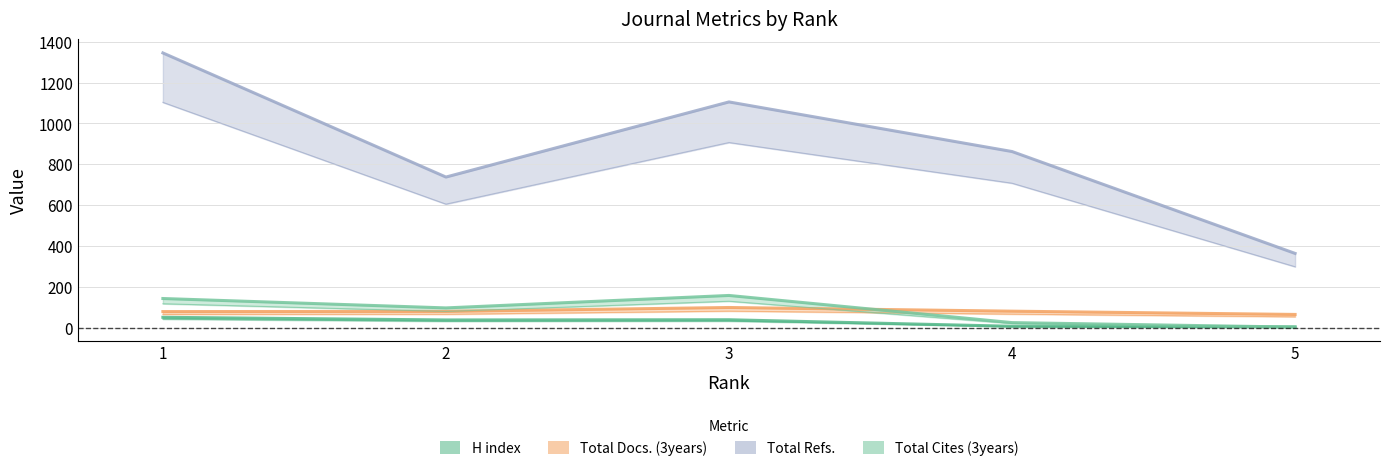

List the series in order of their peak value, highest first.

Total Refs., Total Cites (3years), Total Docs. (3years), H index